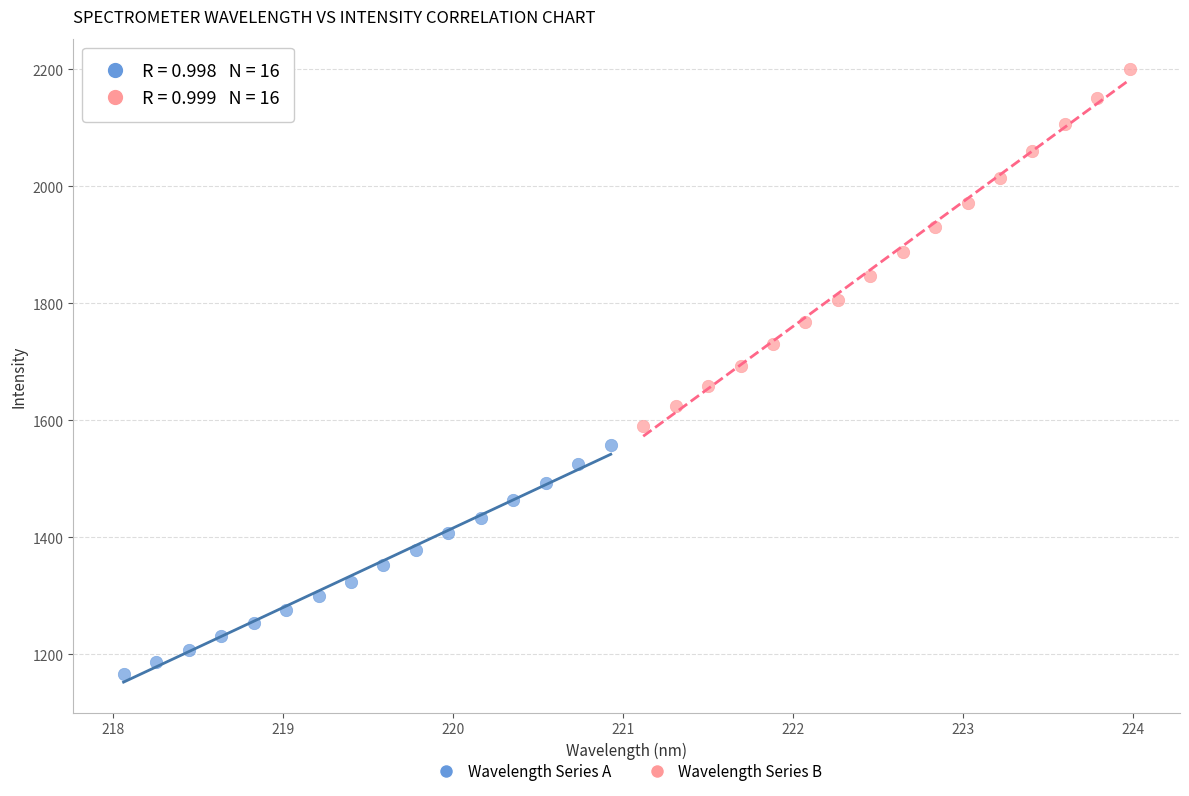

Which series contains the highest Y value?

Wavelength Series B